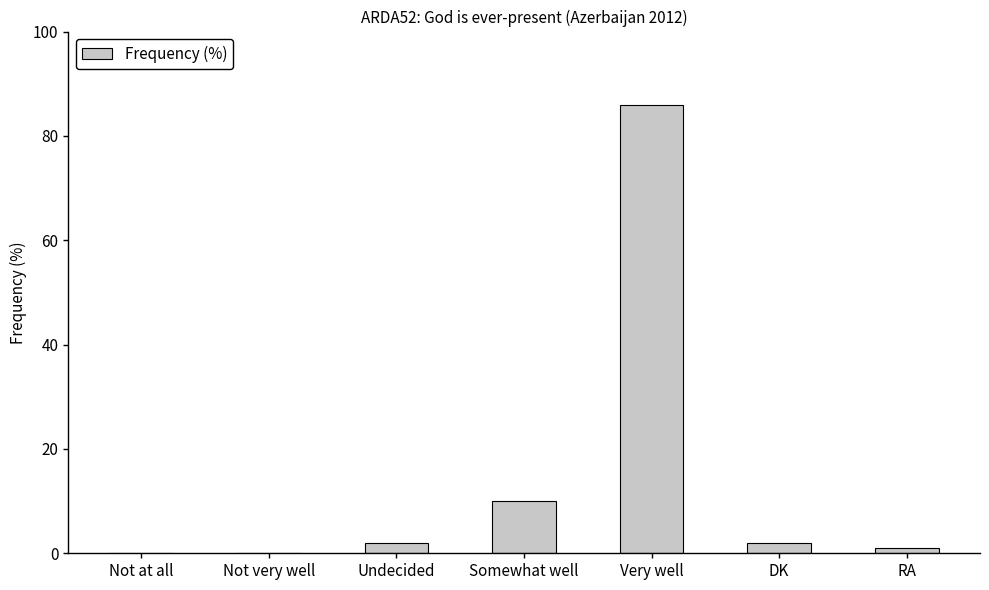

True or false: the data shows 0 at Not at all.

True